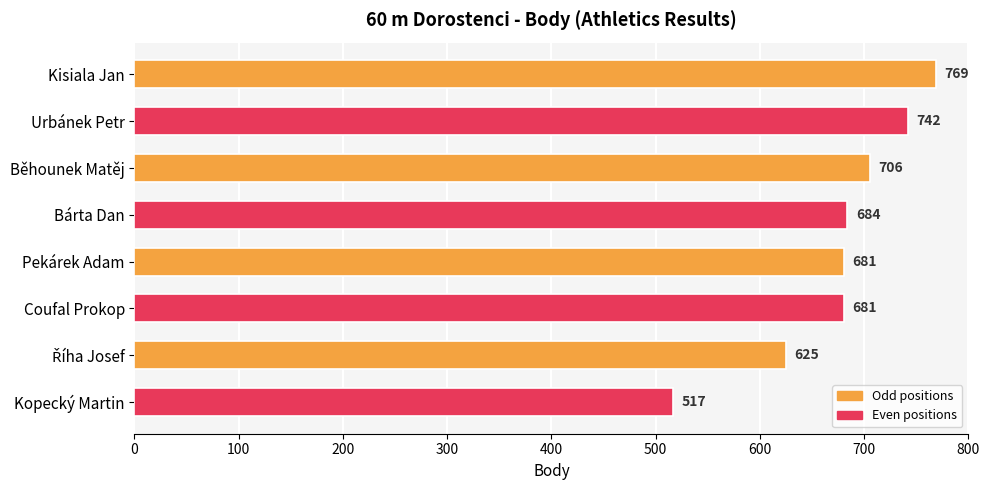

What is the average value?

676